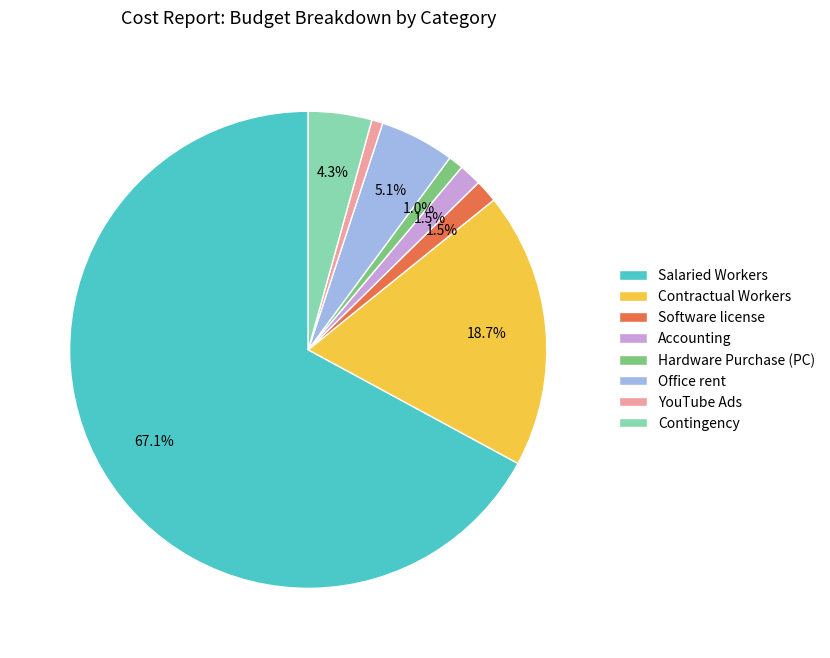

Which has a higher value, Hardware Purchase (PC) or Accounting?

Accounting